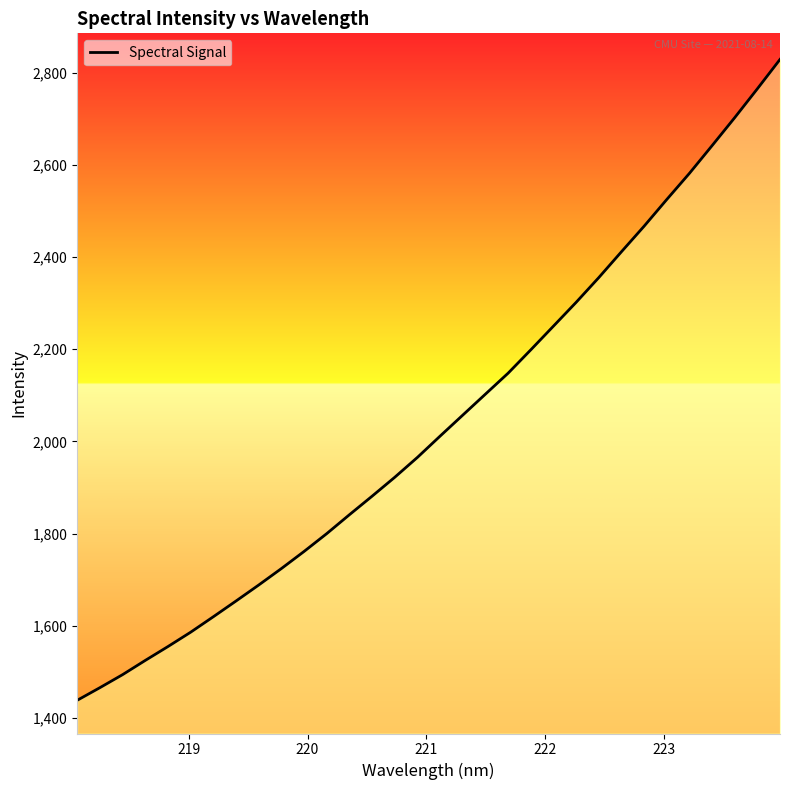

What is the minimum value shown in the chart?

1438.6